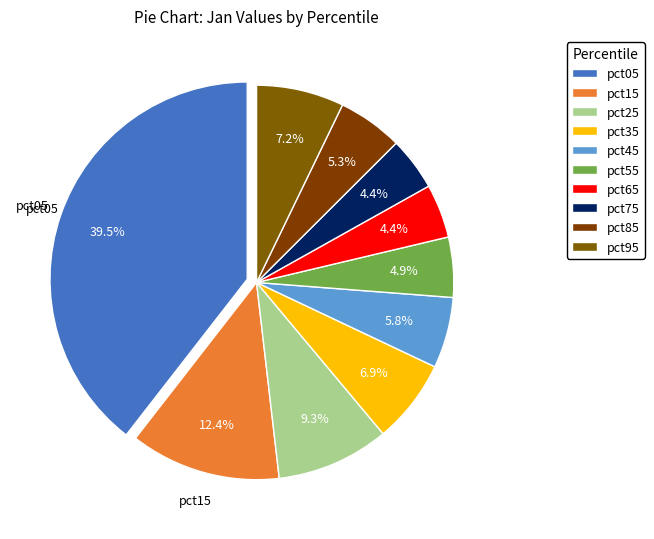

What portion of the pie excludes pct25?

90.7%